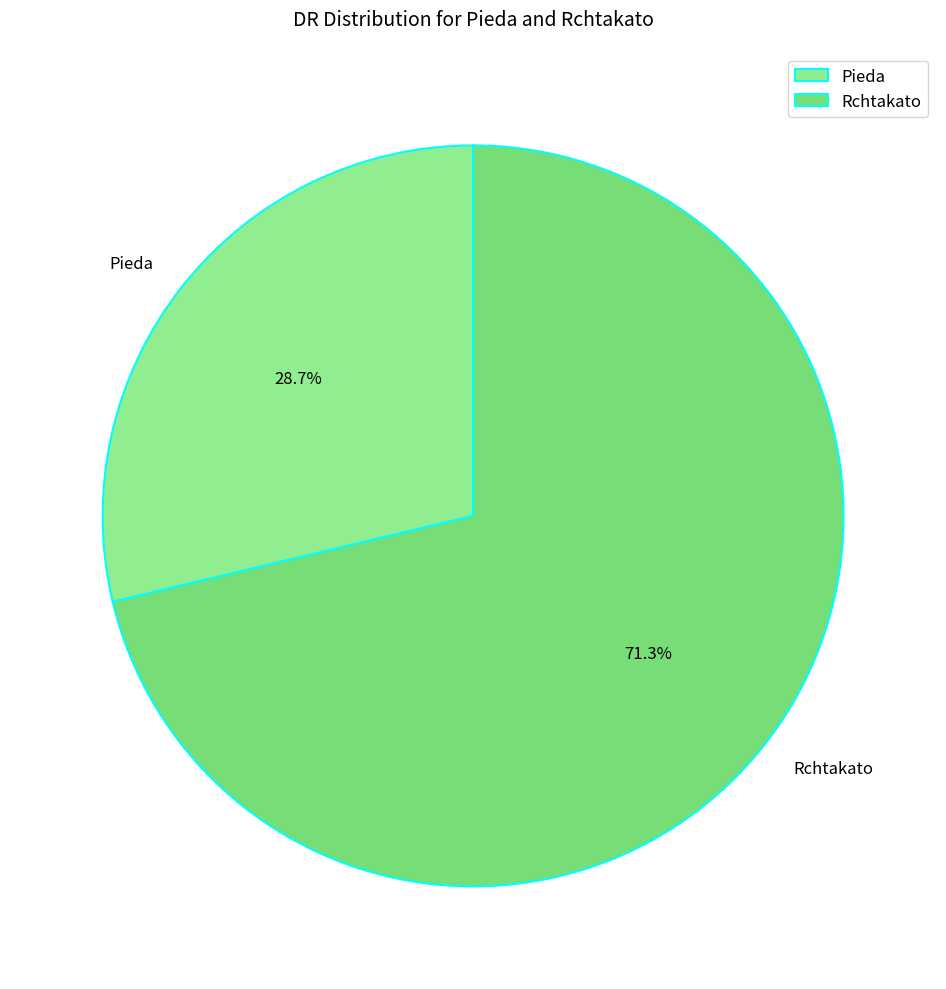

What percentage is the Pieda slice, to the nearest percent?

29%